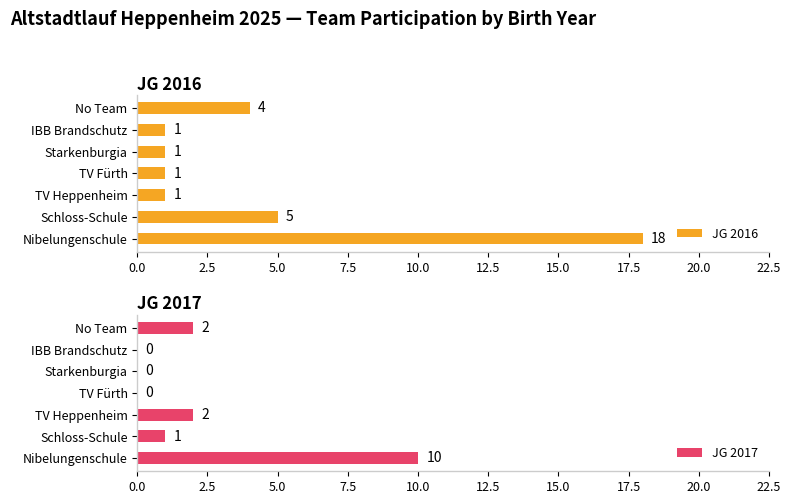

The value of JG 2017 at Nibelungenschule is 10. True or false?

True